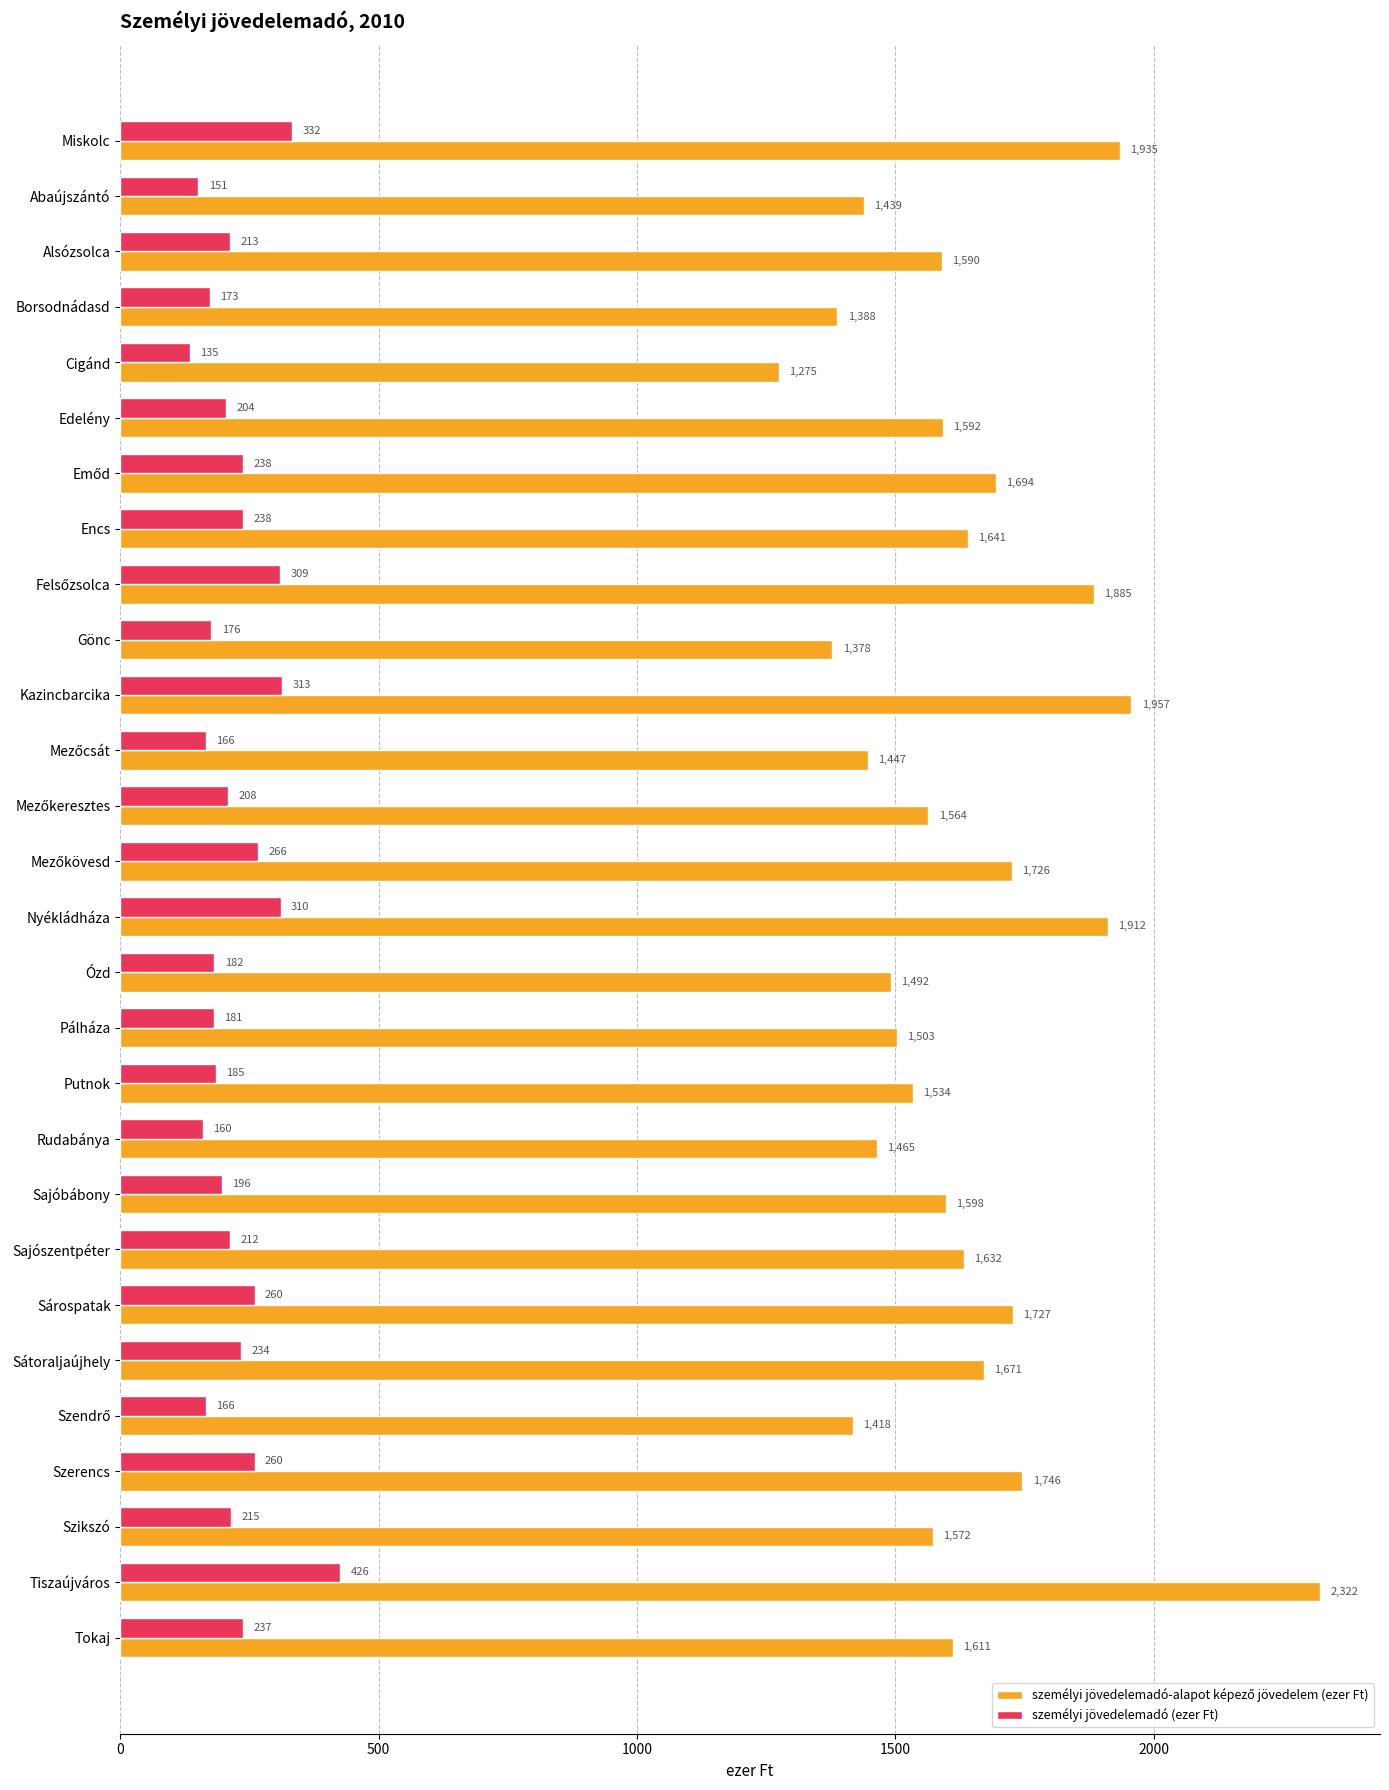

The value of személyi jövedelemadó (ezer Ft) at Sajószentpéter is 323. True or false?

False